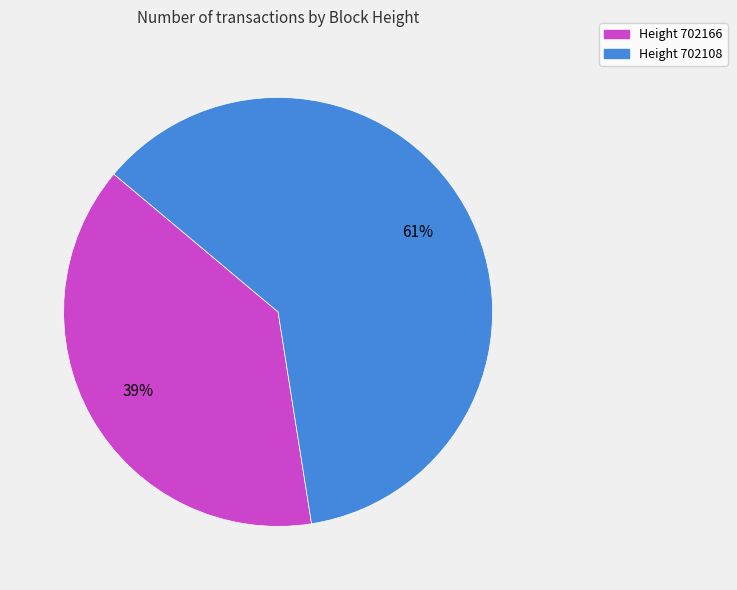

Which category has the smallest portion of the pie?

Height 702166